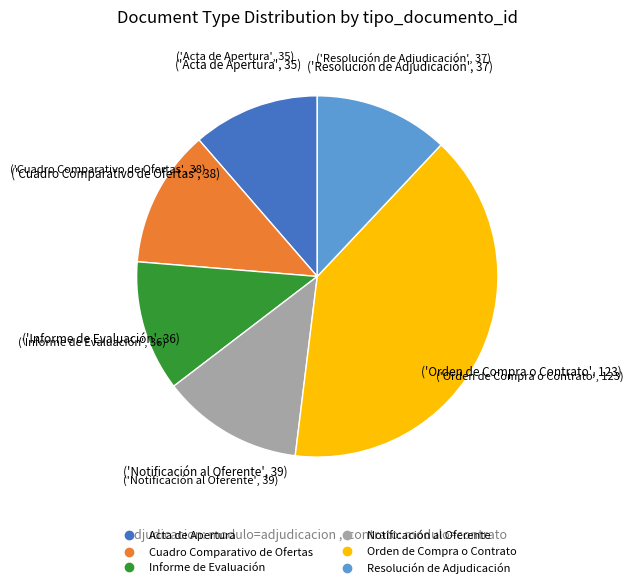

True or false: Resolución de Adjudicación accounts for 12% of the total.

True